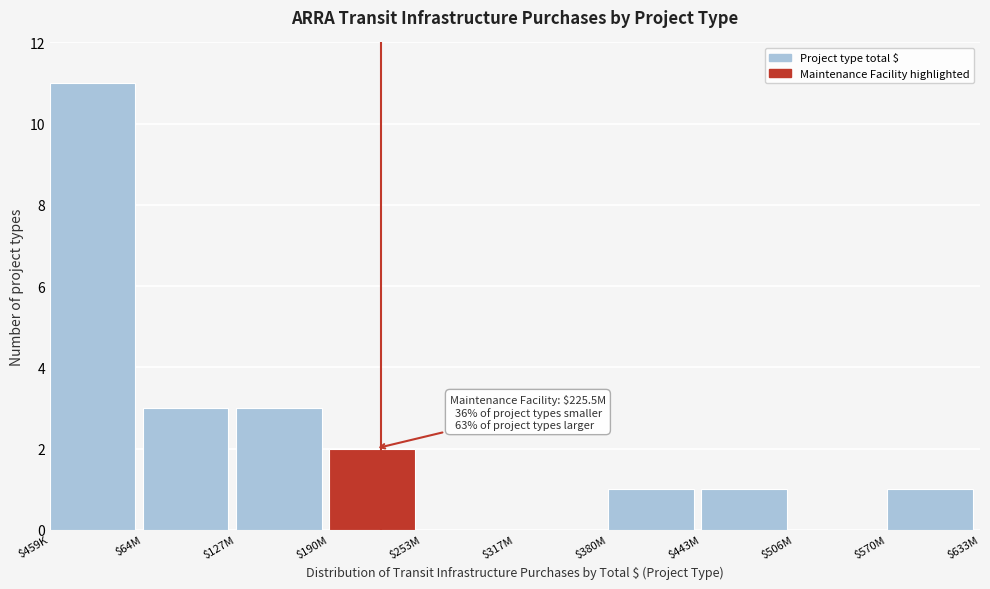

Which label corresponds to the largest value in the chart?

$459K